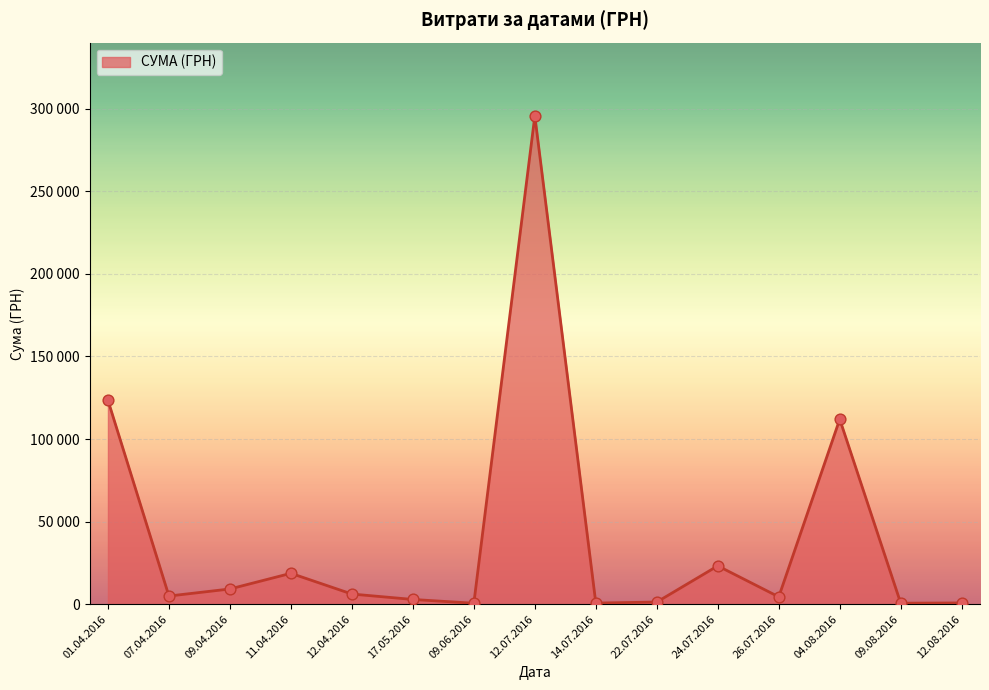

What is the change in value from 12.04.2016 to 09.08.2016?

-3940.7